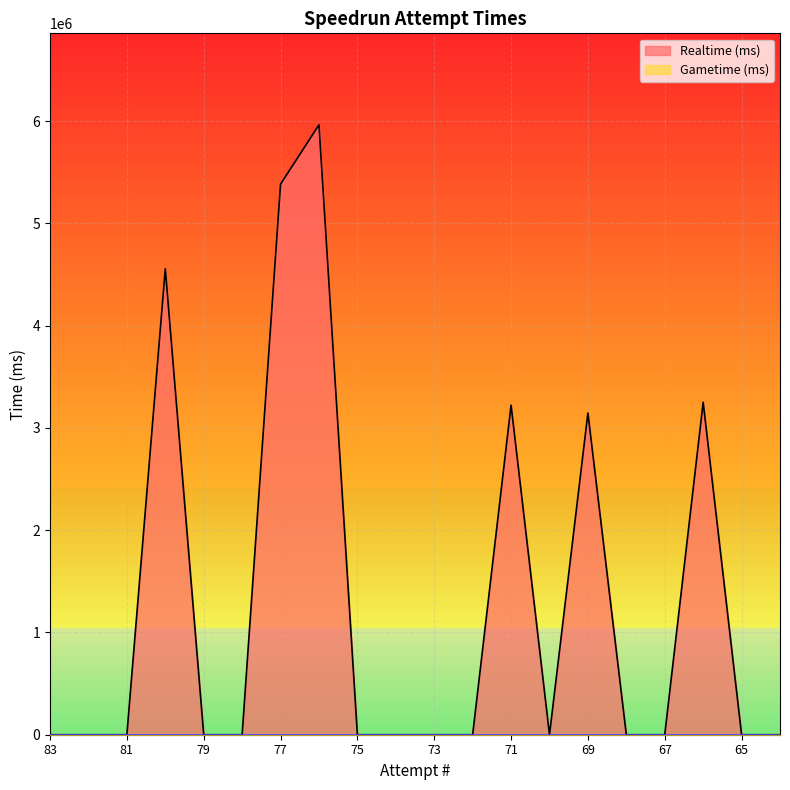

List the labels in order of value, smallest first.

83, 82, 81, 79, 78, 75, 74, 73, 72, 70, 68, 67, 65, 64, 69, 71, 66, 80, 77, 76